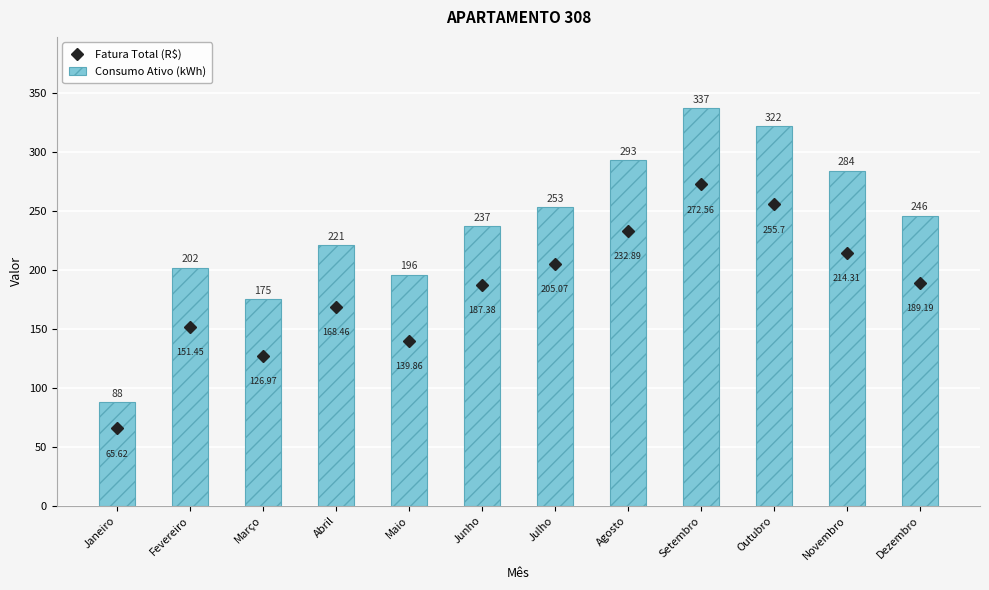

Reading left to right, extract all data points from this chart.

Fatura Total (R$): 65.6	151.4	127.0	168.5	139.9	187.4	205.1	232.9	272.6	255.7	214.3	189.2
Consumo Ativo (kWh): 88.0	202.0	175.0	221.0	196.0	237.0	253.0	293.0	337.0	322.0	284.0	246.0